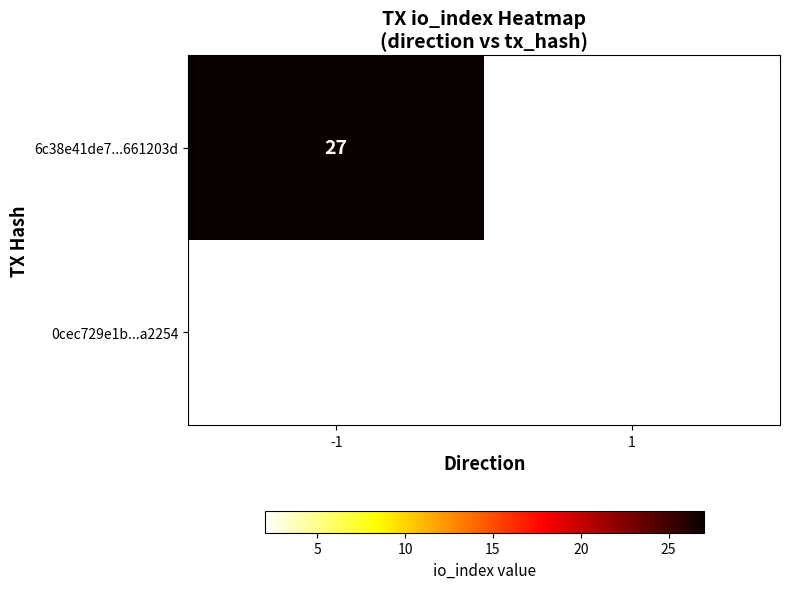

The value of 0cec729e1b...a2254 at 1 is 1. True or false?

False